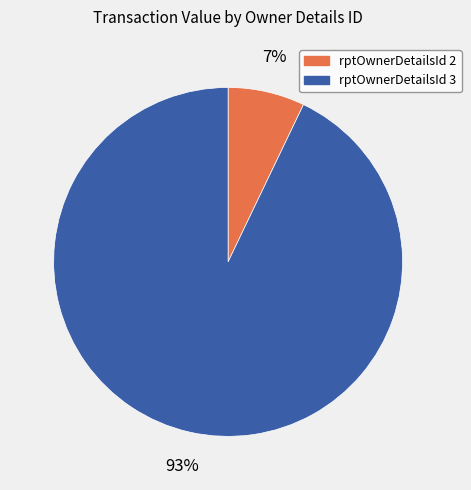

The rptOwnerDetailsId 3 slice represents 99% of the pie. True or false?

False